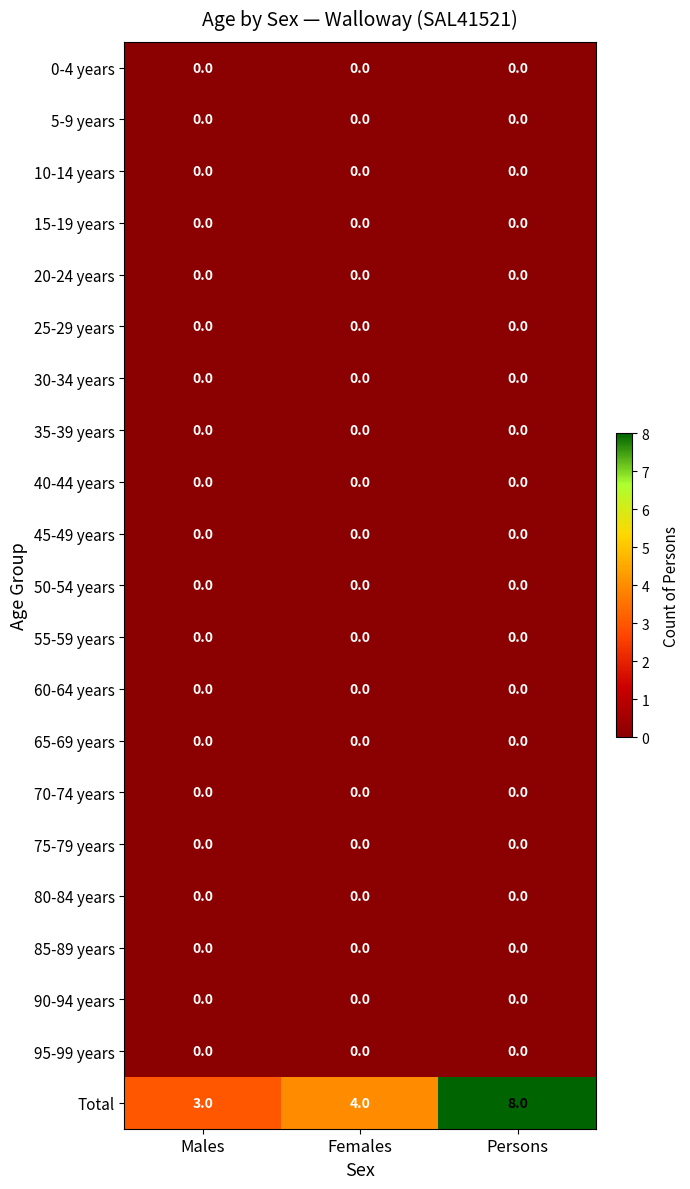

The 20-24 years series shows 0 at Females. True or false?

True